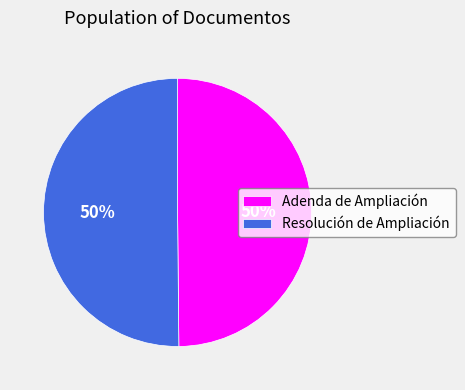

What percentage is the Resolución de Ampliación slice, to the nearest percent?

50%